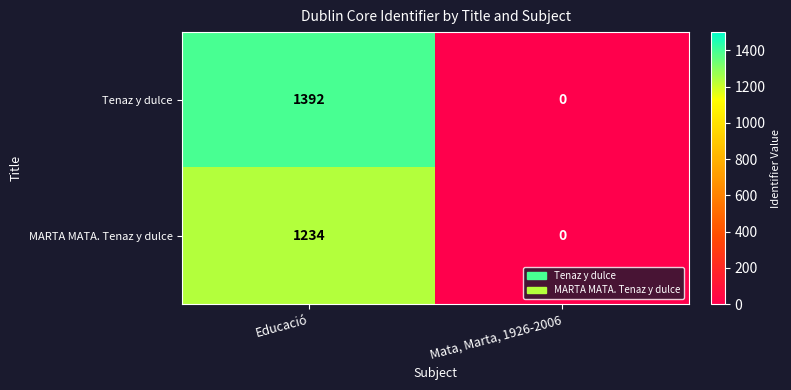

Reading left to right, transcribe all the data shown in this chart.

Tenaz y dulce: 1392	0
MARTA MATA. Tenaz y dulce: 1234	0